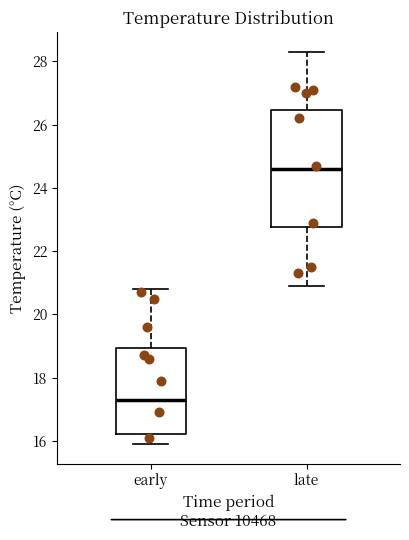

Where does the lower whisker of the box for late end on the y-axis? The values are not printed on the chart, so give them approximately, as read against the axis.

21.0